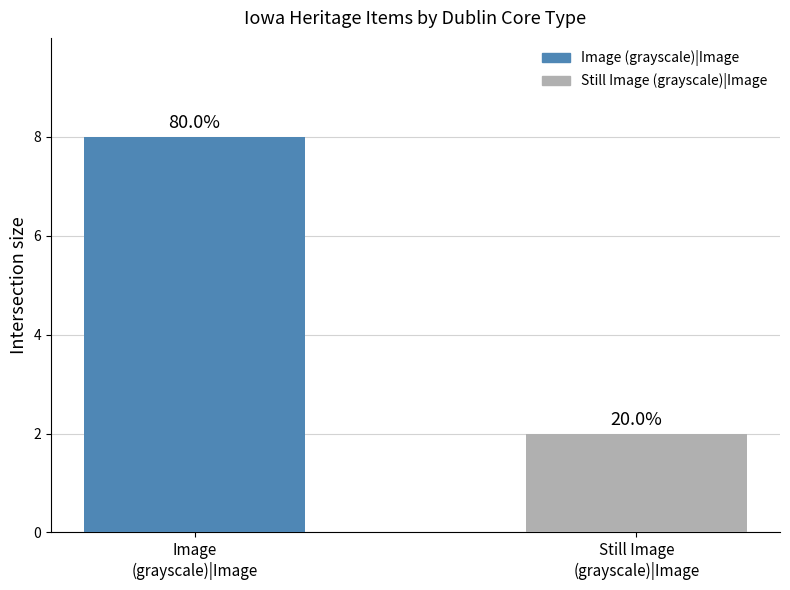

True or false: the data shows 2 at Still Image
(grayscale)|Image.

True